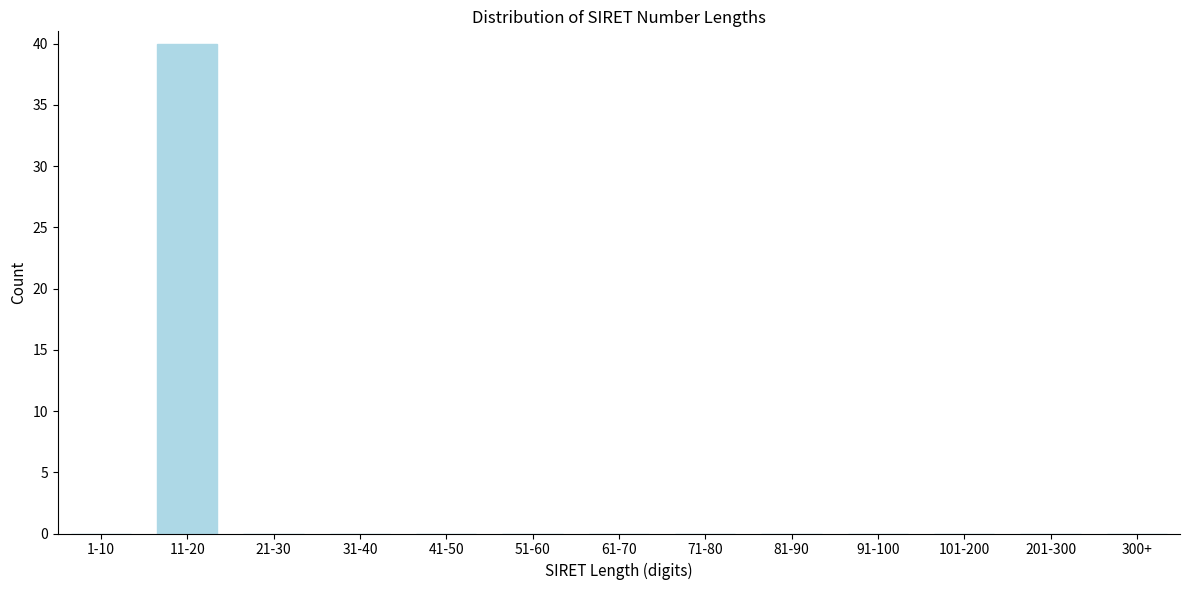

Reading right to left, list all the values displayed in this chart.

300+=0	201-300=0	101-200=0	91-100=0	81-90=0	71-80=0	61-70=0	51-60=0	41-50=0	31-40=0	21-30=0	11-20=40	1-10=0